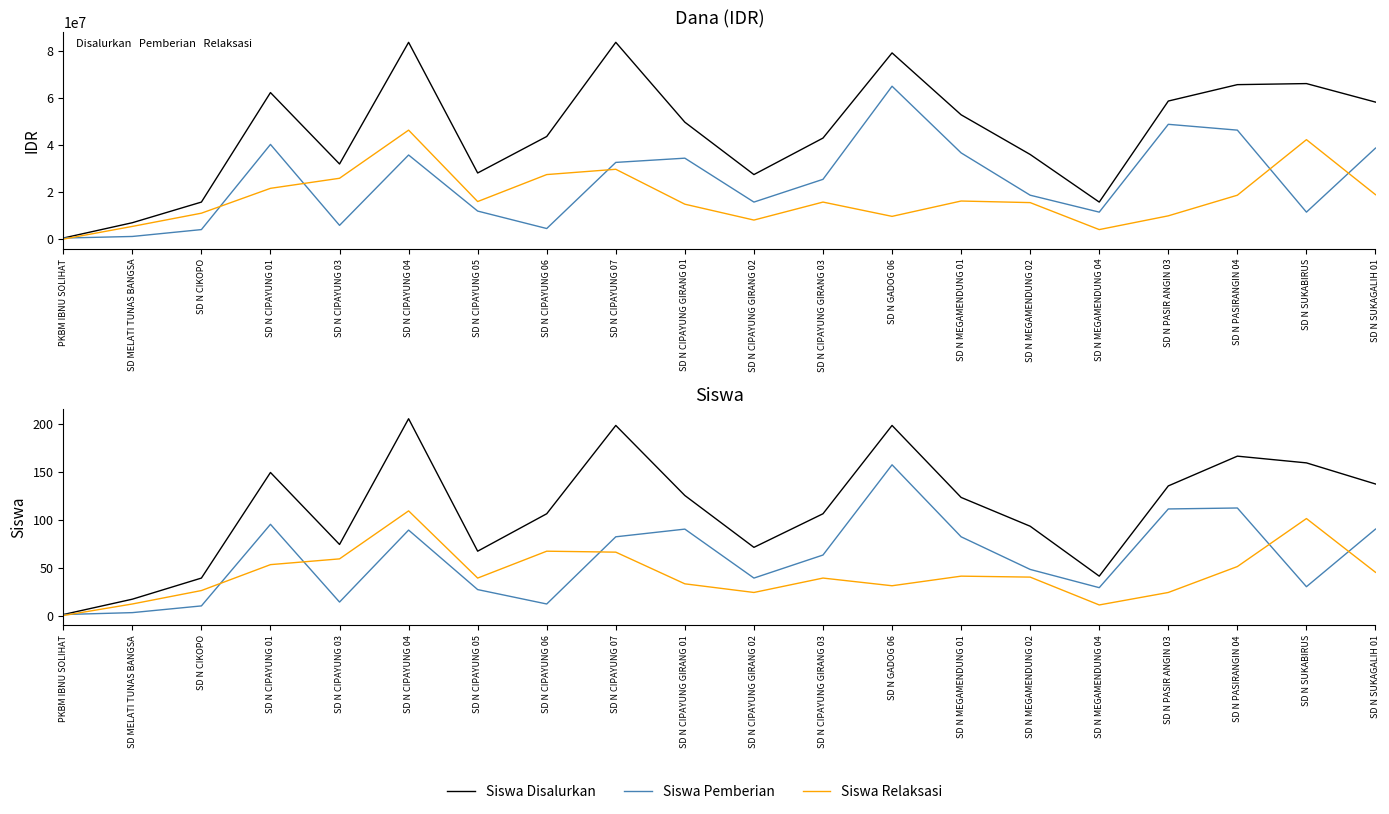

What is the difference between the Pemberian Relaksasi (Dana) values at SD N CIPAYUNG 01 and SD N CIPAYUNG GIRANG 03?

5850000